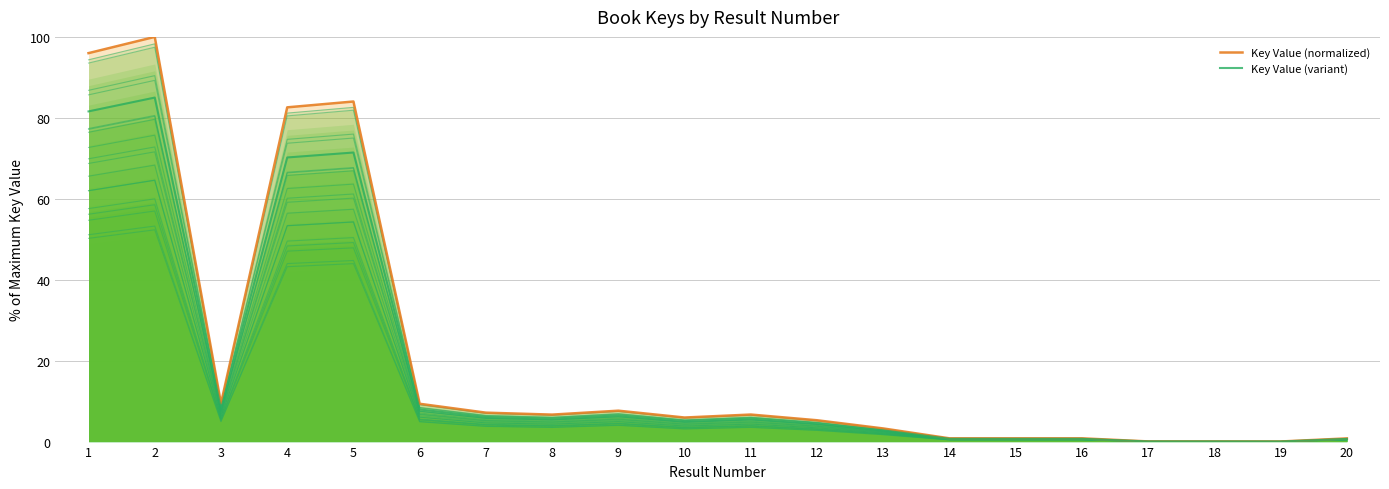

Reading left to right, transcribe all the data shown in this chart.

Key Value (normalized): 96.0	100.0	9.4	82.6	84.0	9.3	7.1	6.7	7.6	5.9	6.7	5.3	3.2	0.8	0.8	0.8	0.0	0.0	0.0	0.8
Key Value (variant): 81.6	85.0	8.0	70.2	71.4	7.9	6.1	5.7	6.5	5.1	5.7	4.5	2.8	0.7	0.7	0.7	0.0	0.0	0.0	0.7